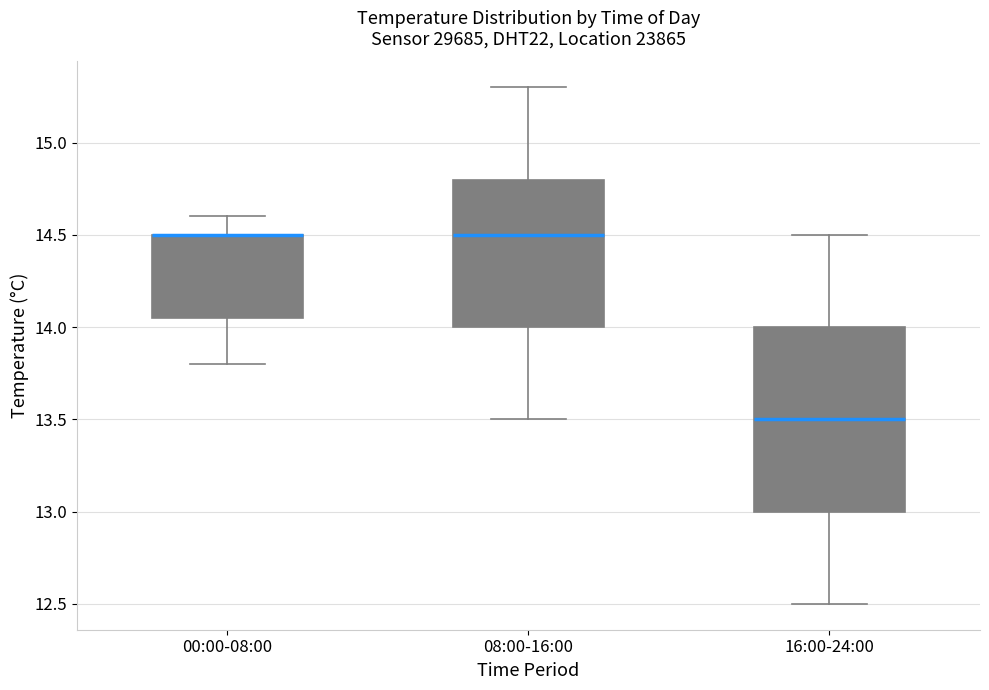

Reading left to right, read every box against the y-axis: the position of its median line, the range the box covers, and the ends of its whiskers. The values are not printed on the chart, so give them approximately, as read against the axis.

00:00-08:00: median 14.50 (drawn on the box's upper edge), box 14.05 to 14.50, whiskers 13.80 to 14.60
08:00-16:00: median 14.50, box 14.00 to 14.80, whiskers 13.50 to 15.30
16:00-24:00: median 13.50, box 13.00 to 14.00, whiskers 12.50 to 14.50